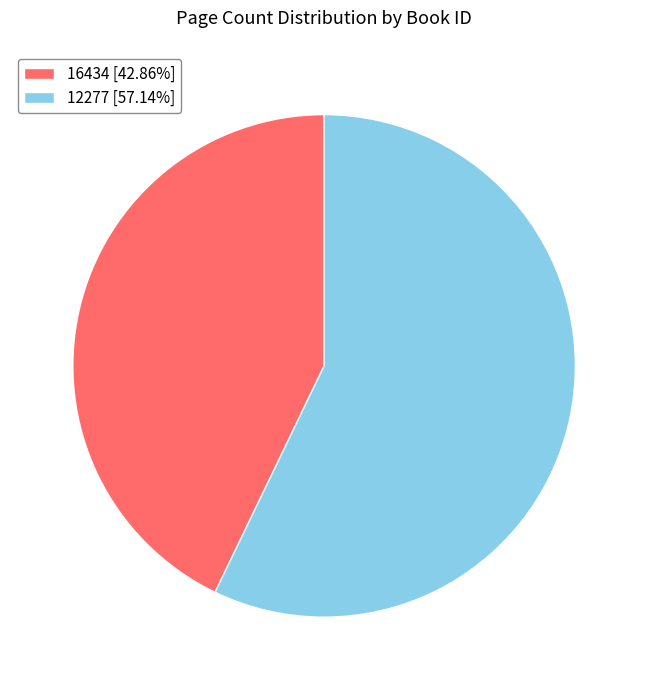

Is the sum of 16434 [42.86%] and 12277 [57.14%] greater than half?

Yes